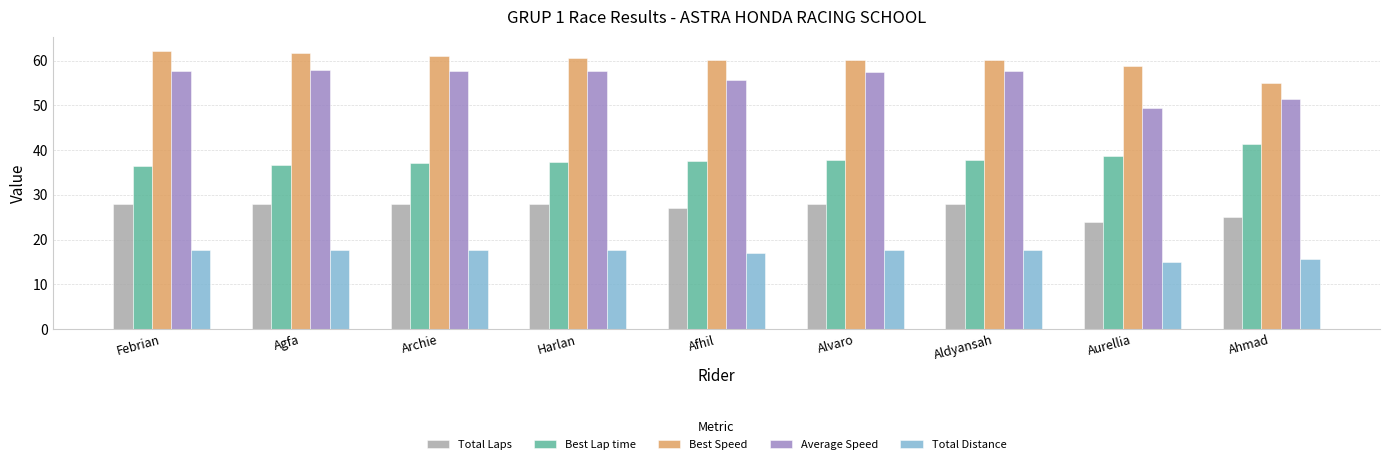

What is the approximate value of Total Laps at Aldyansah?

28.0